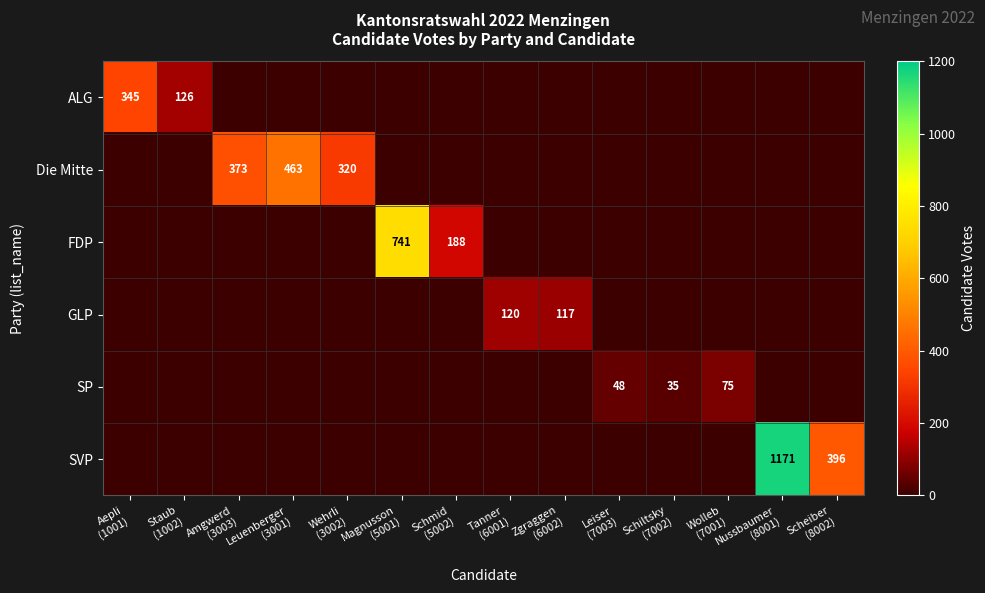

What is the difference between the maximum and minimum values in the ALG series?

344.9